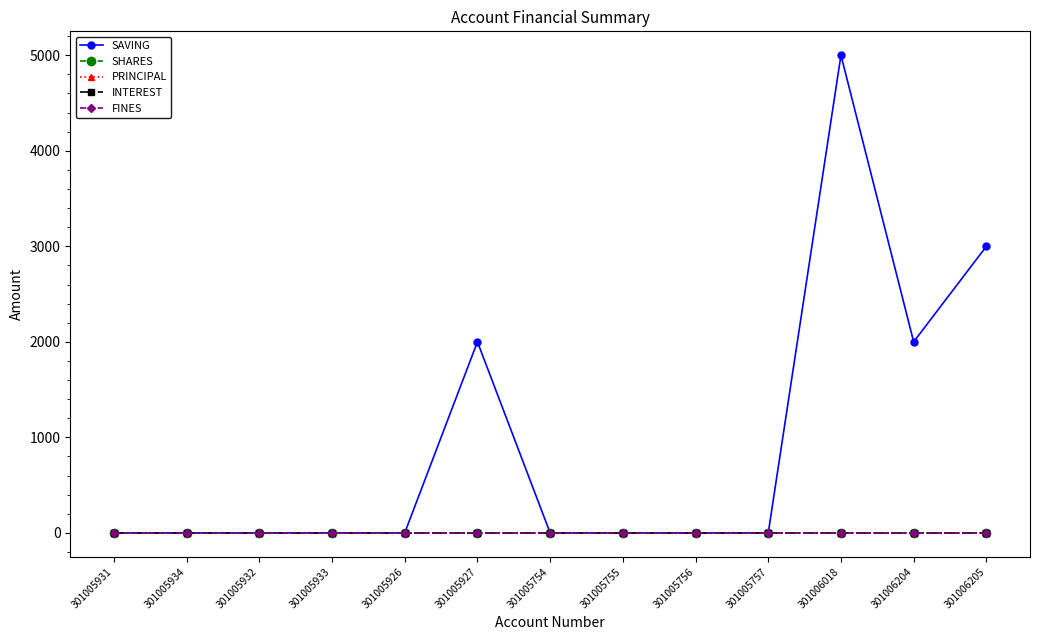

Reading left to right, extract all data points from this chart.

SAVING: 0	0	0	0	0	2000	0	0	0	0	5000	2000	3000
SHARES: 0	0	0	0	0	0	0	0	0	0	1	0	0
PRINCIPAL: 0	0	0	0	0	0	0	0	0	0	0	0	0
INTEREST: 0	0	0	0	0	0	0	0	0	0	0	0	0
FINES: 0	0	0	0	0	0	0	0	0	0	0	0	0